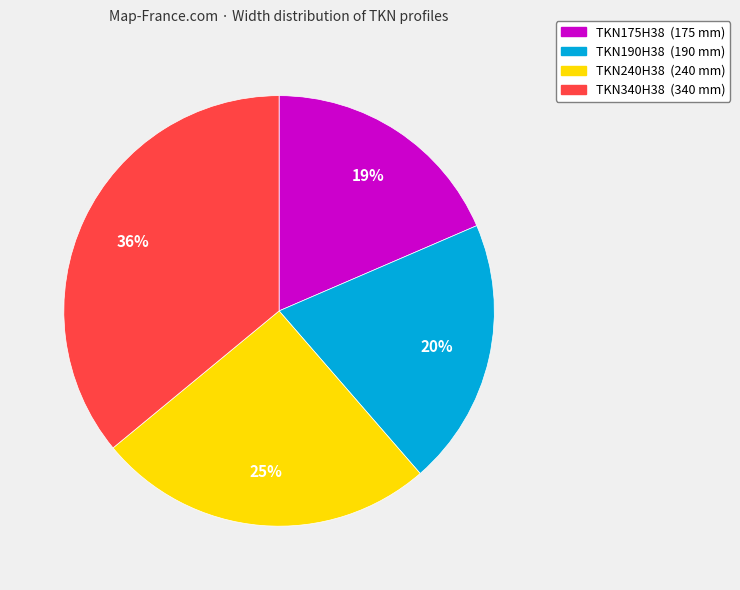

How many segments does this pie chart have?

4